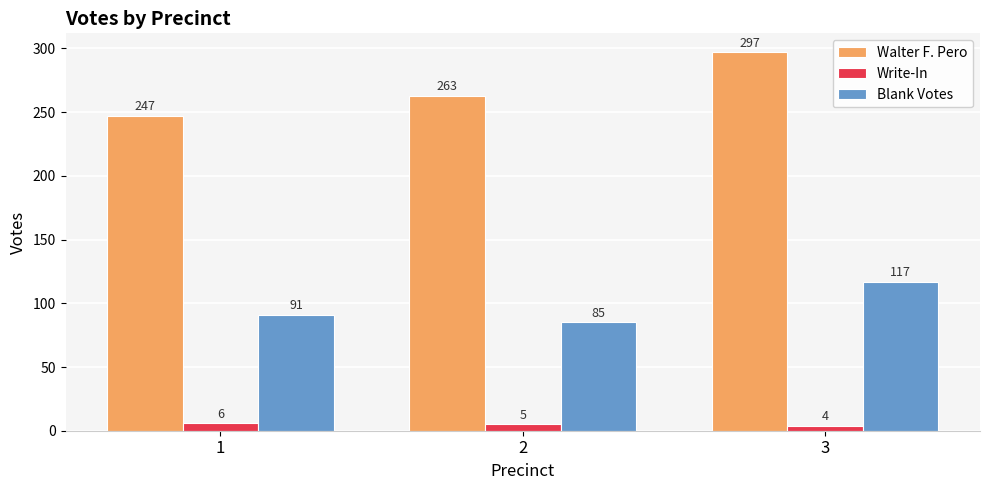

At which category is the sum across all series the highest?

3